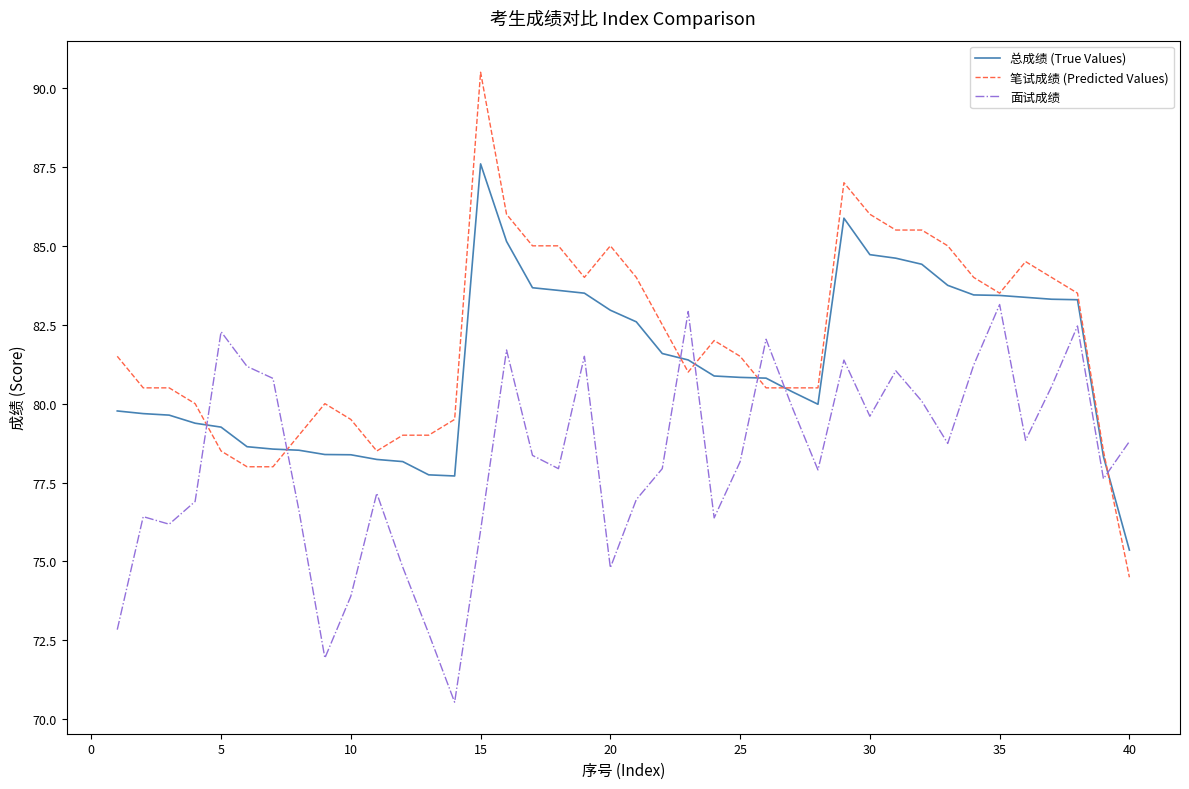

True or false: 总成绩 (True Values) and 面试成绩 cross at least once.

True